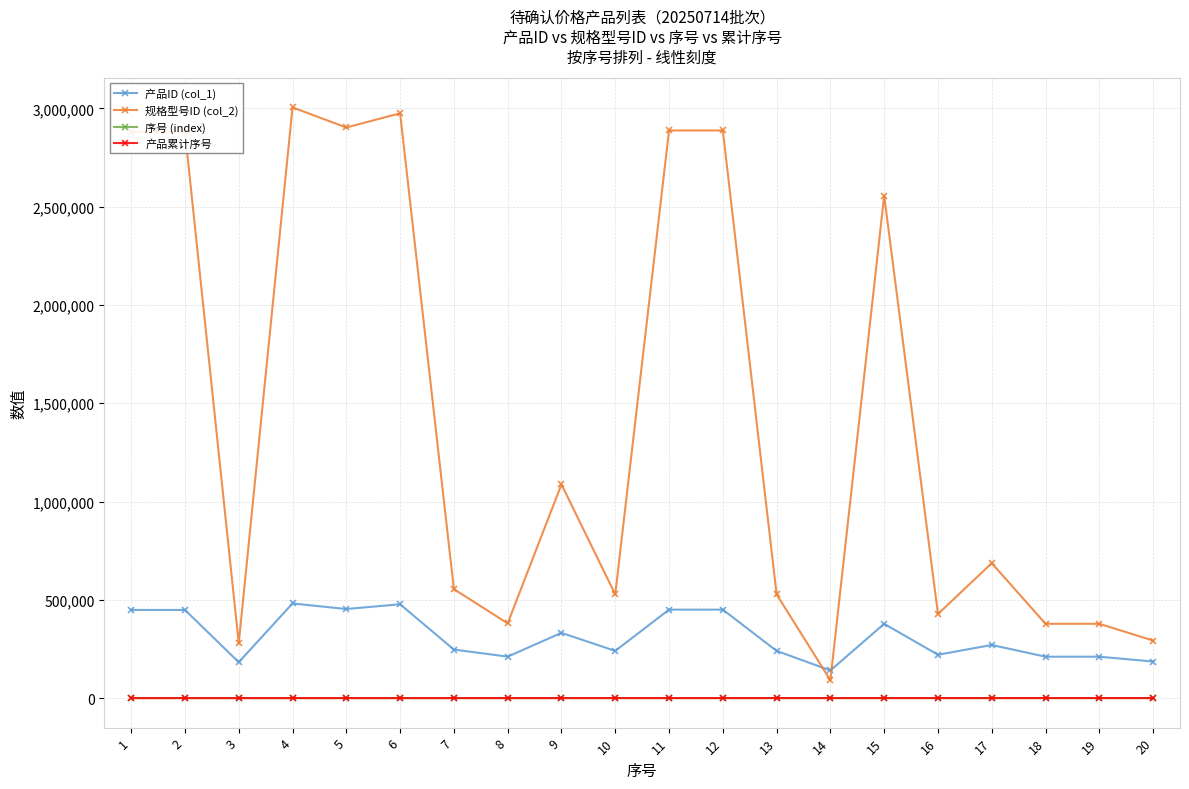

Is this an area chart (filled region under the line)?

No